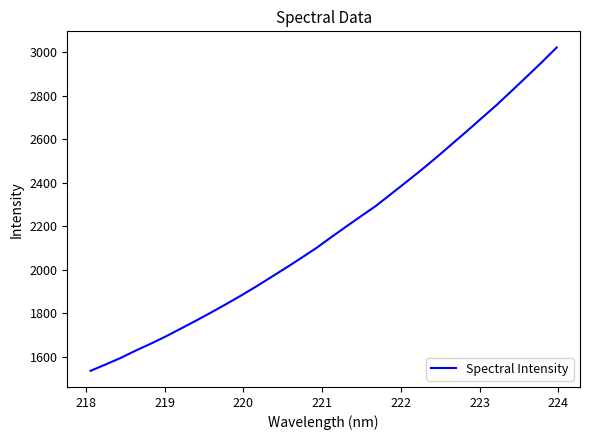

What is the difference between the maximum and minimum values?

1486.9